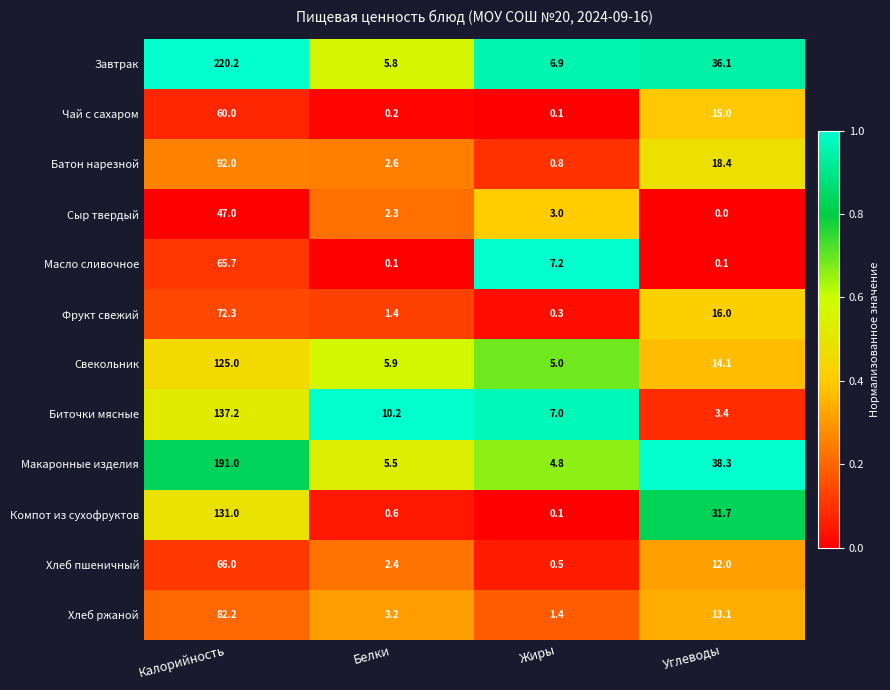

True or false: Хлеб ржаной has a value of 82.2 at Калорийность.

True